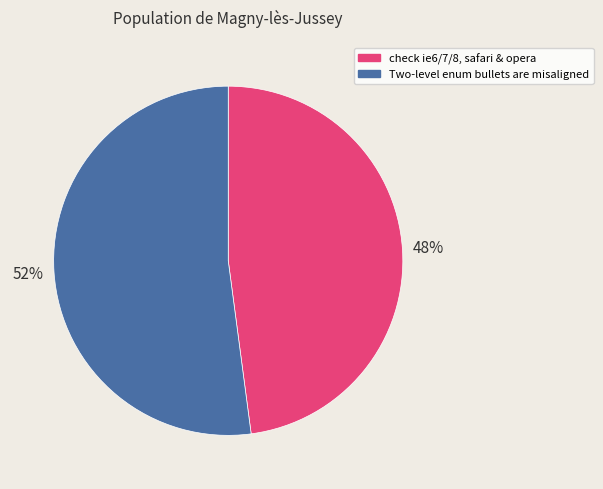

Which slice is the smallest?

check ie6/7/8, safari & opera